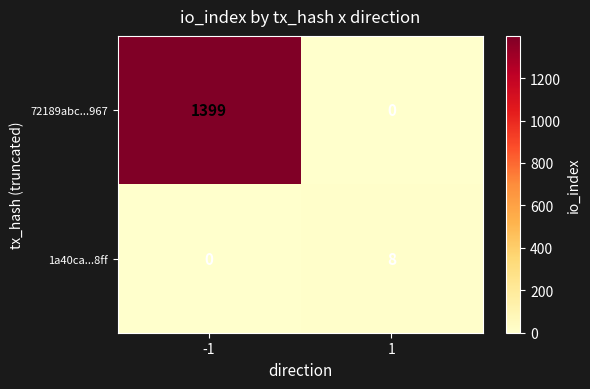

Reading left to right, transcribe all the data shown in this chart.

72189abc...967: 1399	0
1a40ca...8ff: 0	8